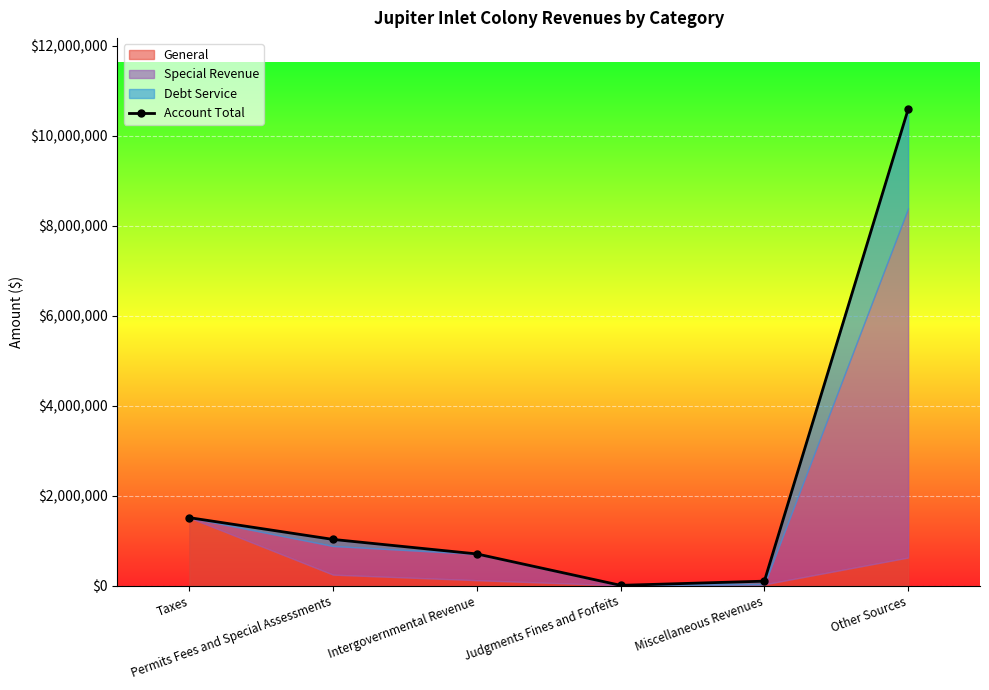

Rank the categories by value from highest to lowest.

Other Sources, Taxes, Permits Fees and Special Assessments, Intergovernmental Revenue, Miscellaneous Revenues, Judgments Fines and Forfeits